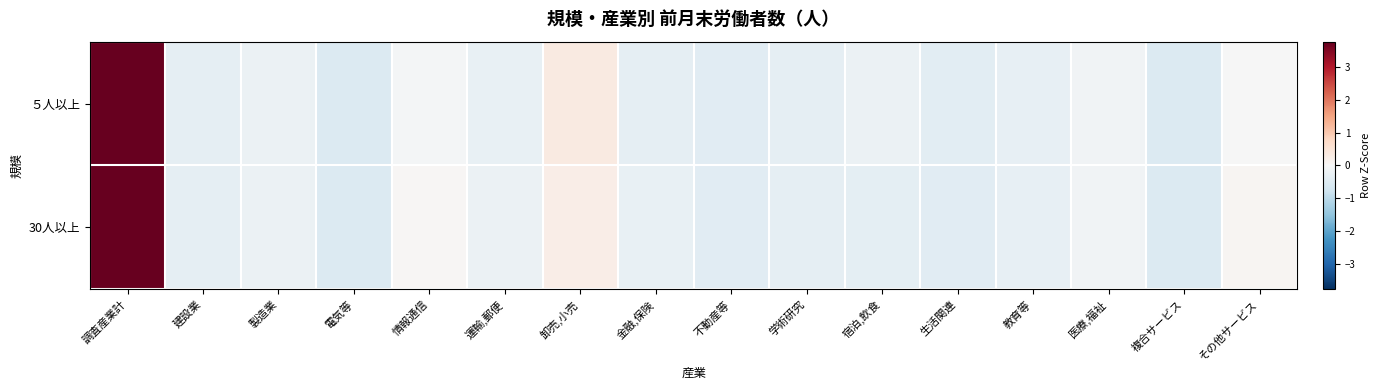

What is the greatest value displayed?

3.8